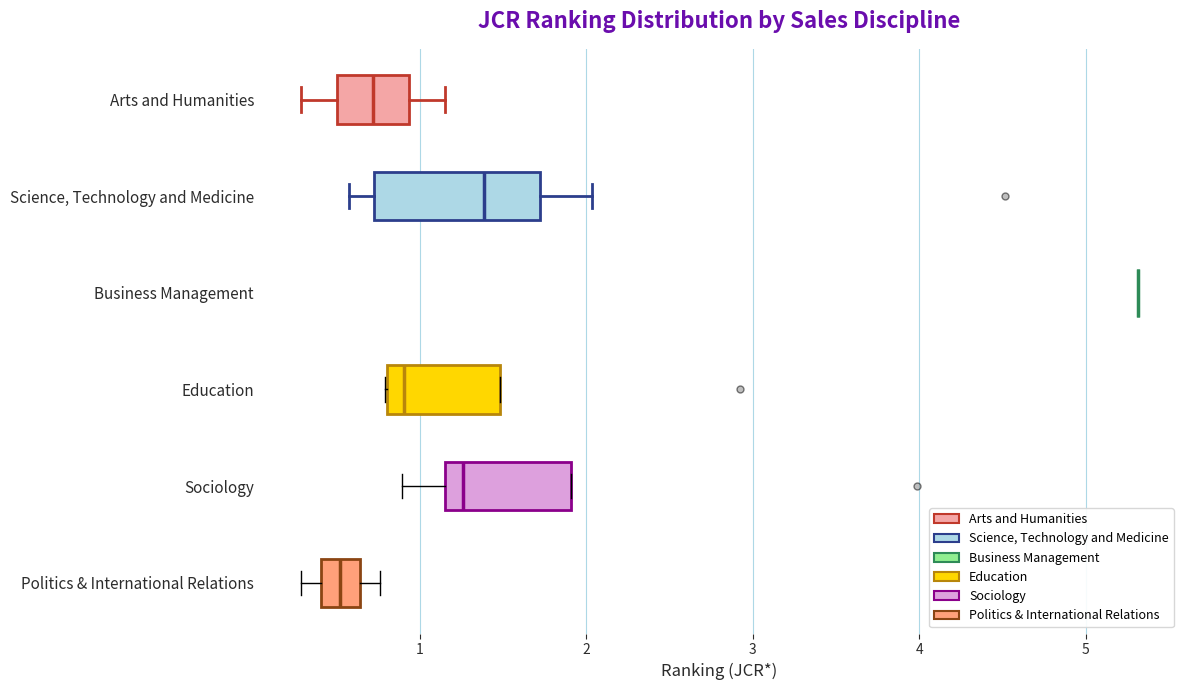

Reading bottom to top, transcribe this box plot: for each box, give where its median line is, the range the box spans, and where its two whiskers end, as read against the x-axis. The values are not printed on the chart, so give them approximately, as read against the axis.

Politics & International Relations: median 0.5, box 0.4 to 0.6, whiskers 0.3 to 0.8
Sociology: median 1.3, box 1.2 to 1.9, whiskers 0.9 to 1.9
Education: median 0.9, box 0.8 to 1.5, whiskers 0.8 to 1.5
Business Management: box collapsed to a line at 5.3, whiskers 5.3 to 5.3
Science, Technology and Medicine: median 1.4, box 0.7 to 1.7, whiskers 0.6 to 2.0
Arts and Humanities: median 0.7, box 0.5 to 0.9, whiskers 0.3 to 1.2